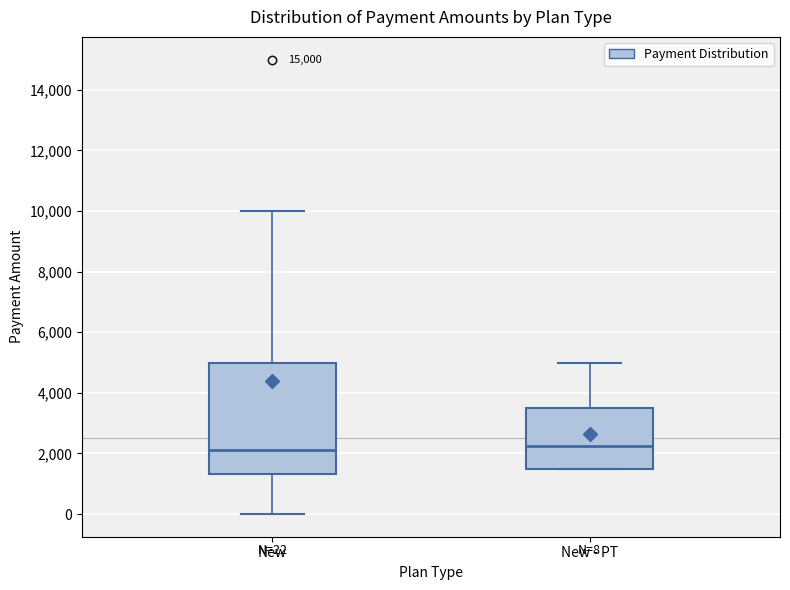

Comparing the boxes themselves (not the whiskers), which one is the tallest?

New